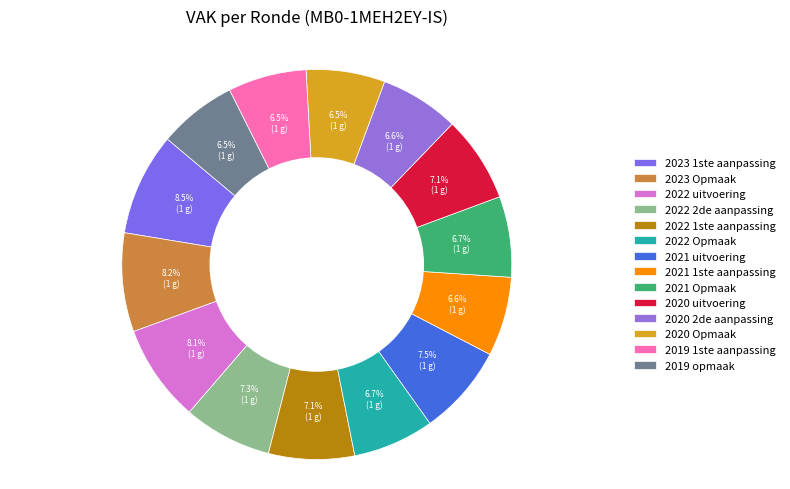

Do 2019 opmaak and 2023 Opmaak together represent more than half of the pie?

No